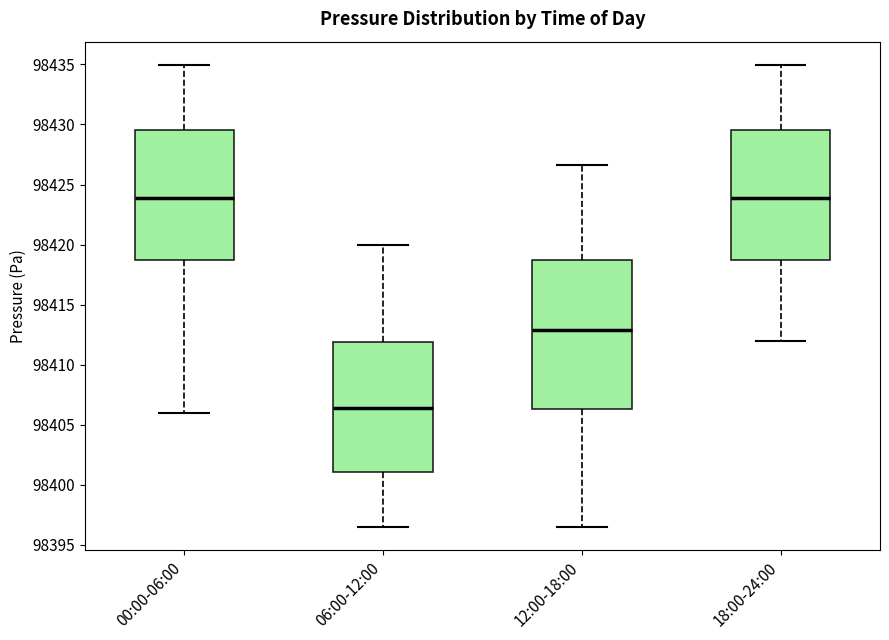

Reading left to right, read every box against the y-axis: the position of its median line, the range the box covers, and the ends of its whiskers. The values are not printed on the chart, so give them approximately, as read against the axis.

00:00-06:00: median 98424.0, box 98418.5 to 98429.5, whiskers 98406.0 to 98435.0
06:00-12:00: median 98406.5, box 98401.0 to 98412.0, whiskers 98396.5 to 98420.0
12:00-18:00: median 98413.0, box 98406.5 to 98418.5, whiskers 98396.5 to 98426.5
18:00-24:00: median 98424.0, box 98419.0 to 98429.5, whiskers 98412.0 to 98435.0